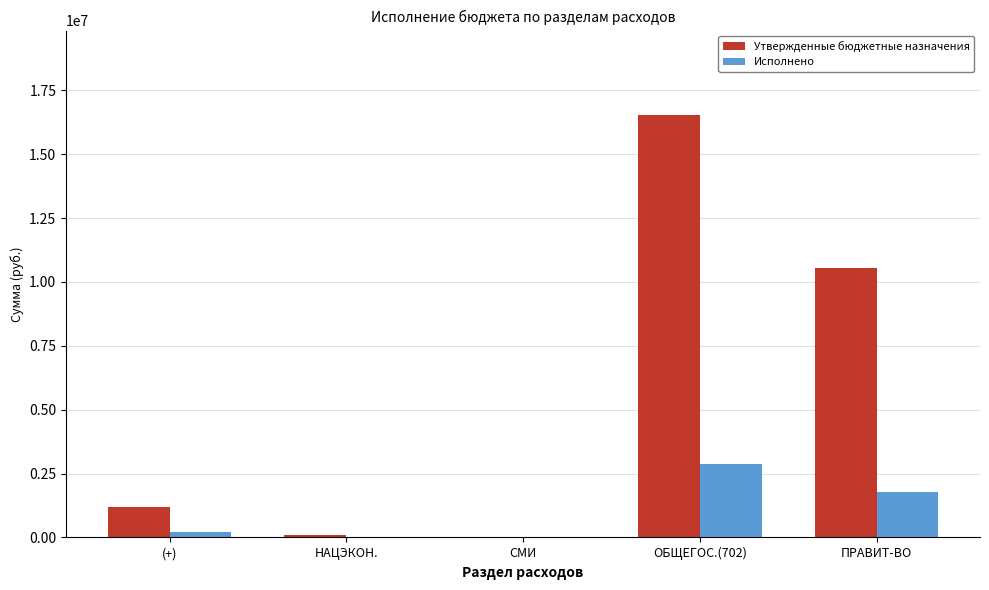

What is the sum of all Утвержденные бюджетные назначения values?

28387609.0